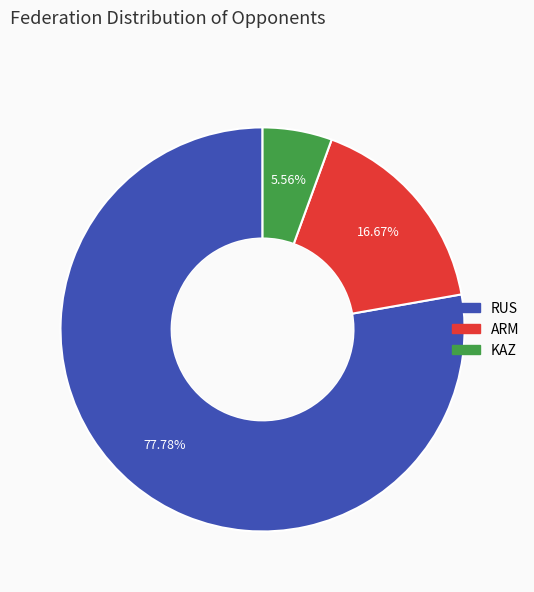

Is there any slice that represents more than half of the pie?

Yes